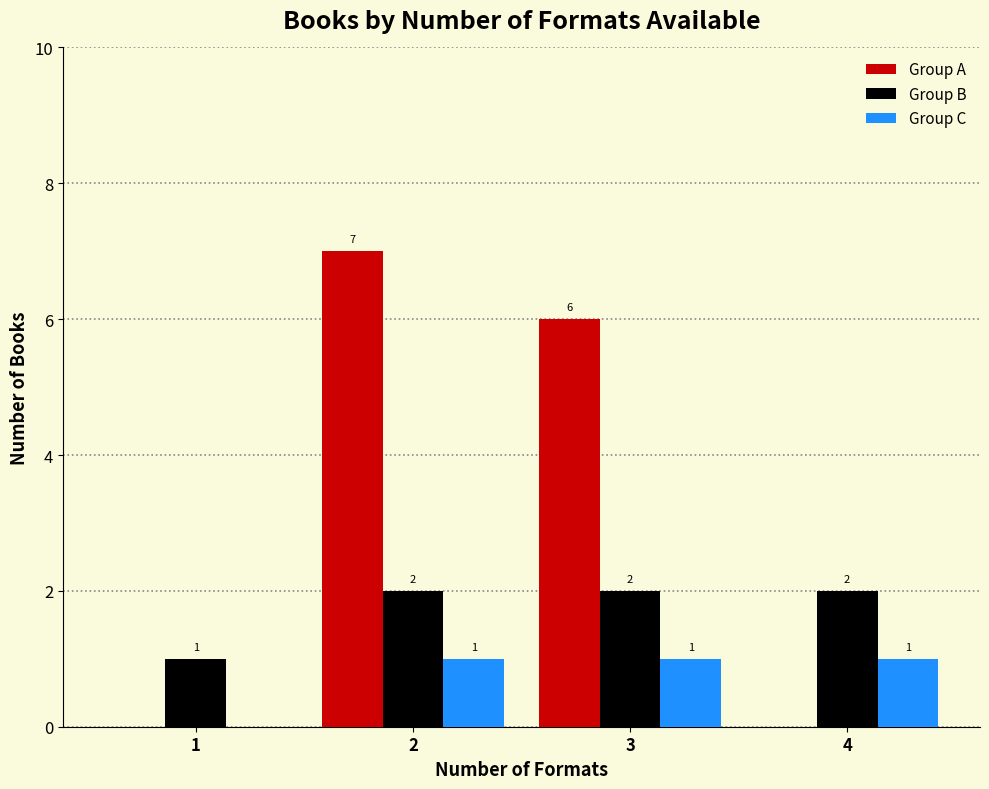

Reading left to right, list all the values displayed in this chart.

Group A: 1=0	2=7	3=6	4=0
Group B: 1=1	2=2	3=2	4=2
Group C: 1=0	2=1	3=1	4=1